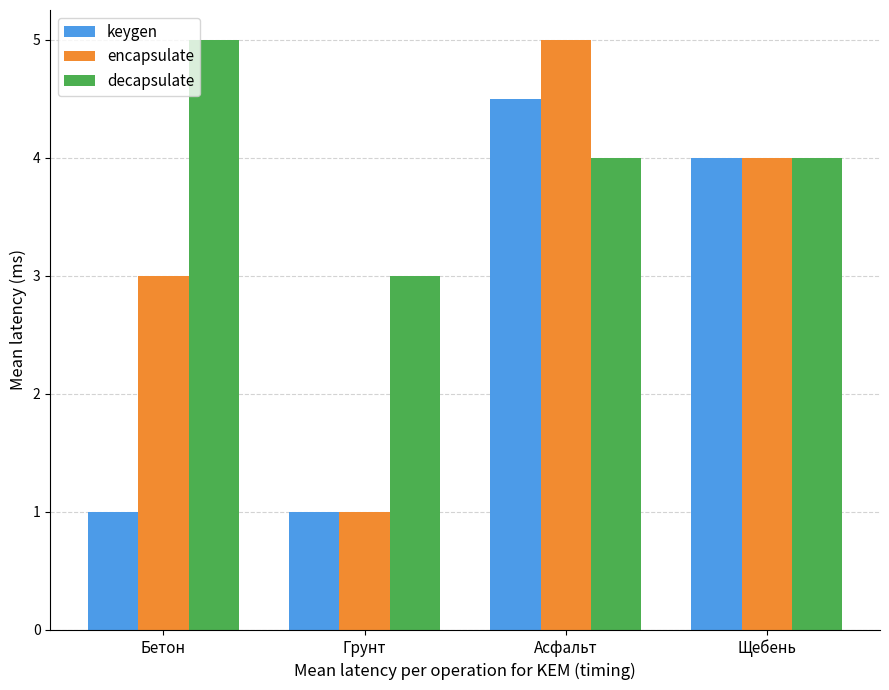

How many distinct data groups are displayed?

3